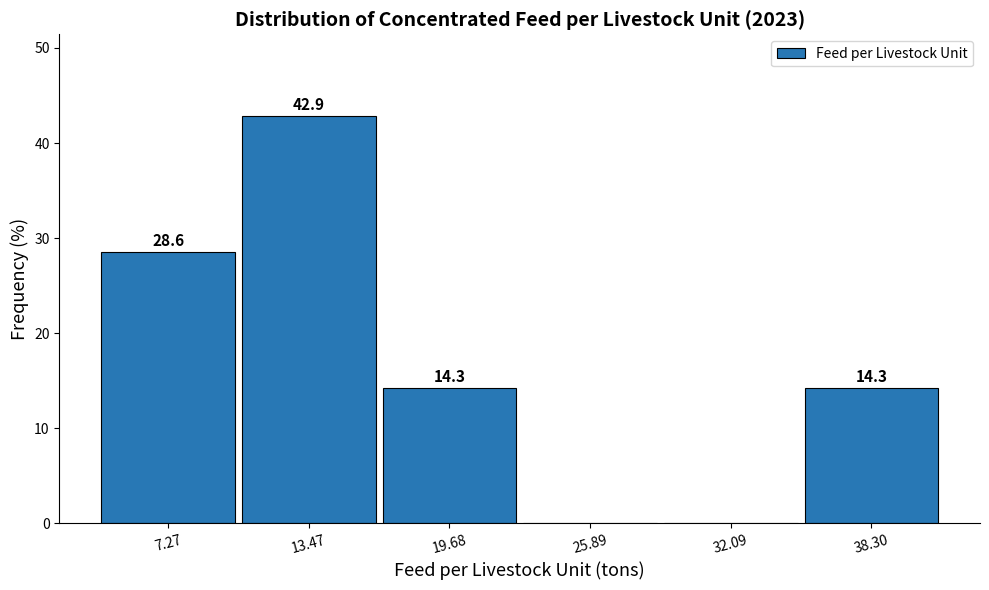

Over which range of the x-axis is the bar tallest?

10 to 17